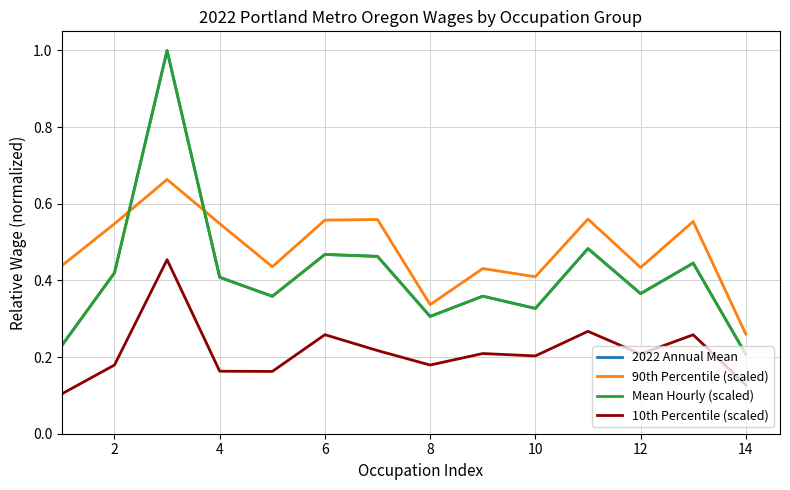

True or false: 90th Percentile (scaled) and 10th Percentile (scaled) intersect in this chart.

False